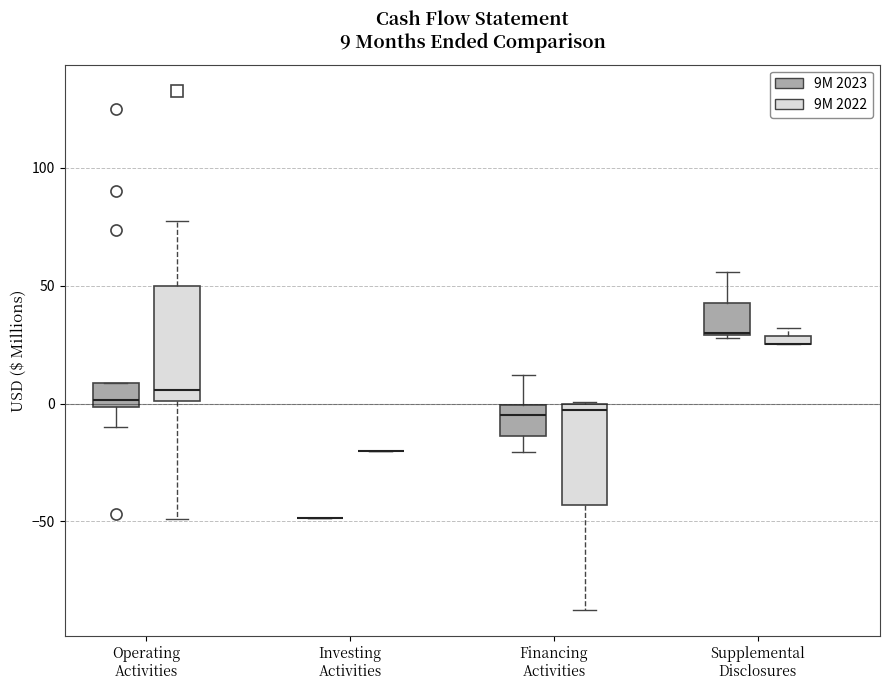

Comparing the boxes themselves (not the whiskers), which one is the tallest?

Operating Activities (9M 2022)